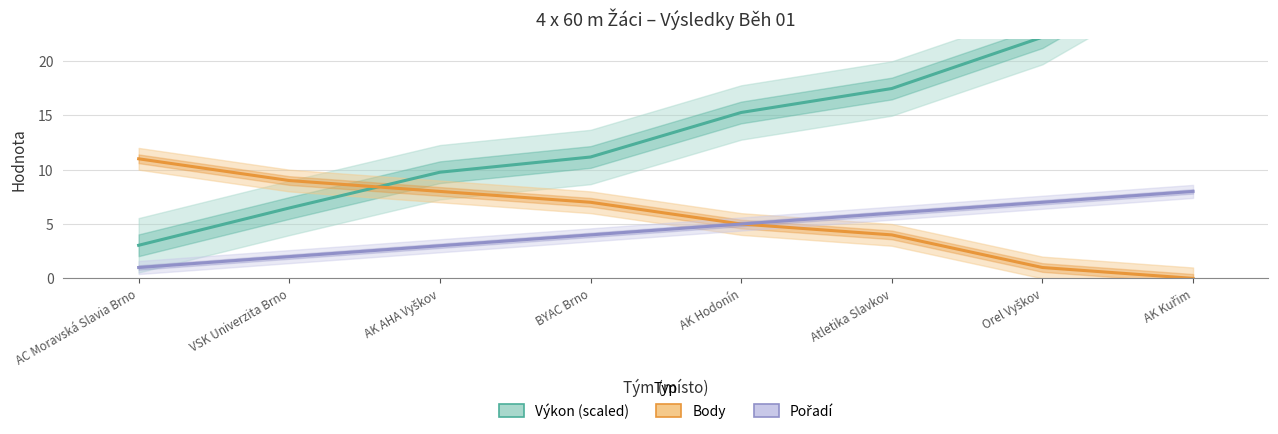

What is the label of the 5th point from the left?

AK Hodonín